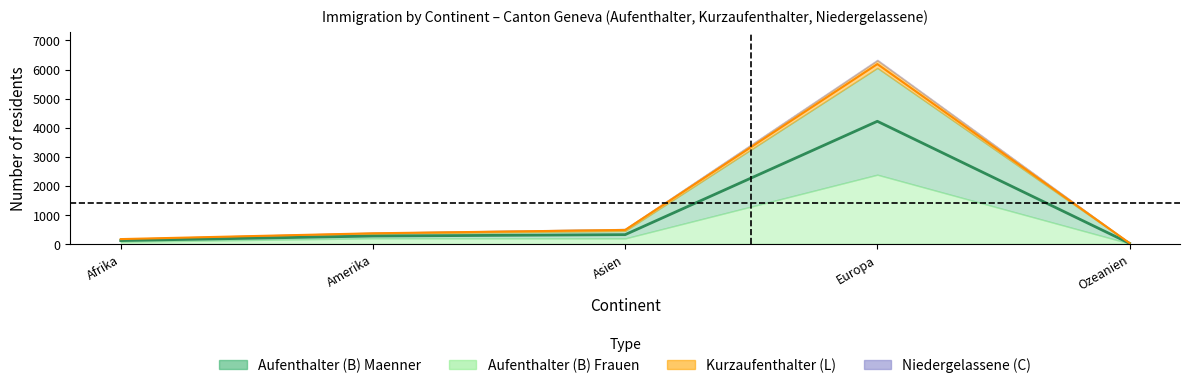

What is the difference between the Aufenthalter (B) Maenner values at Ozeanien and Asien?

247